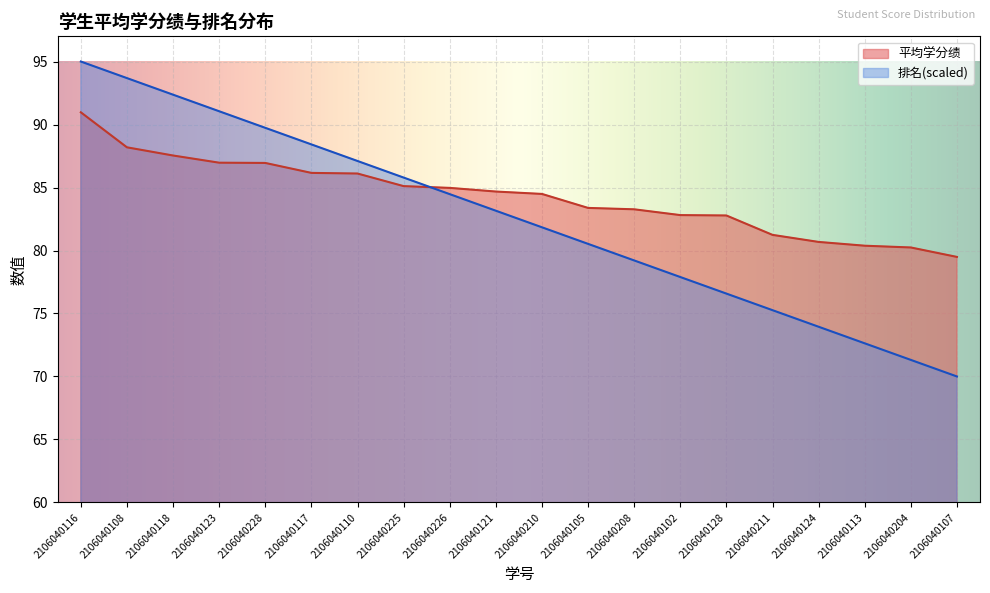

What is the approximate value of 排名 at 2106040113?

72.6